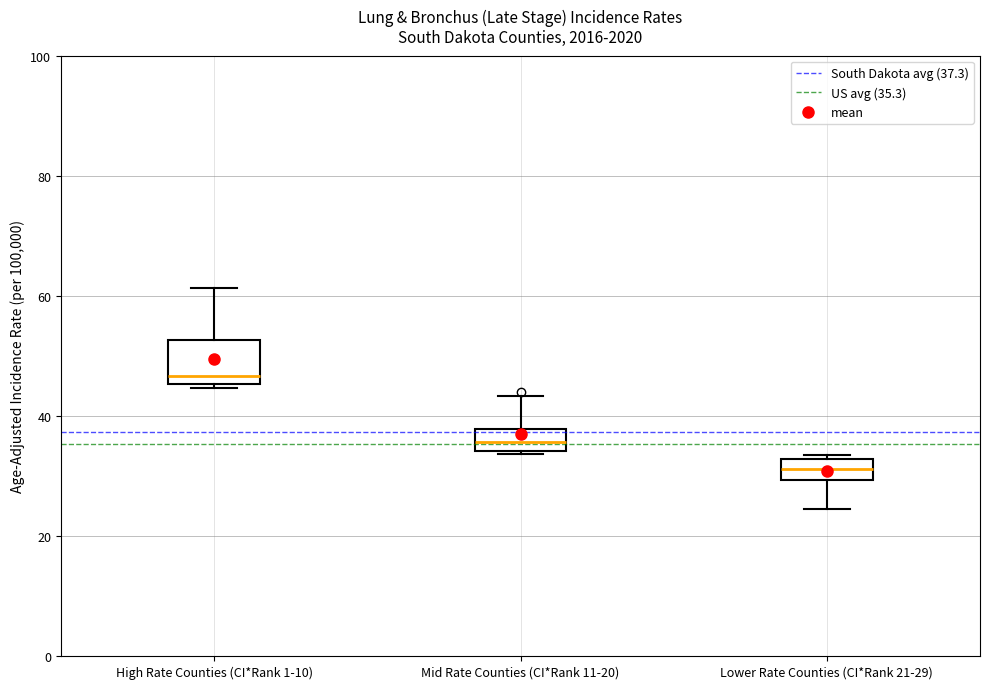

Reading left to right, read every box against the y-axis: the position of its median line, the range the box covers, and the ends of its whiskers. The values are not printed on the chart, so give them approximately, as read against the axis.

High Rate Counties (CI*Rank 1-10): median 46 (just above the box's lower edge), box 46 to 52, whiskers 44 to 62
Mid Rate Counties (CI*Rank 11-20): median 36, box 34 to 38, whiskers 34 to 44
Lower Rate Counties (CI*Rank 21-29): median 32 (inside the box), box 30 to 32, whiskers 24 to 34